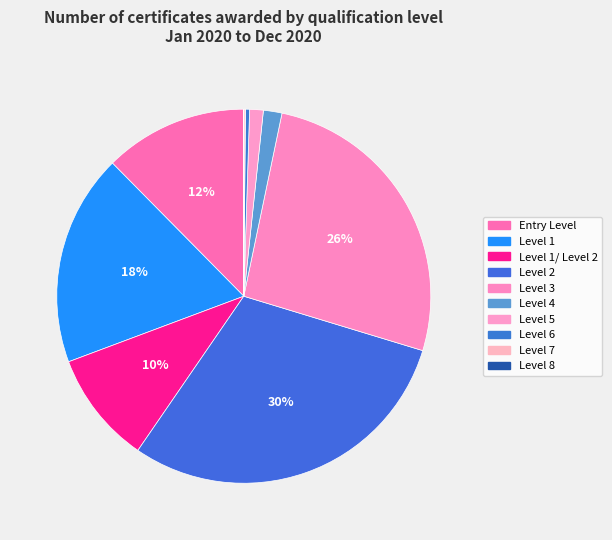

Is there any slice that represents more than half of the pie?

No